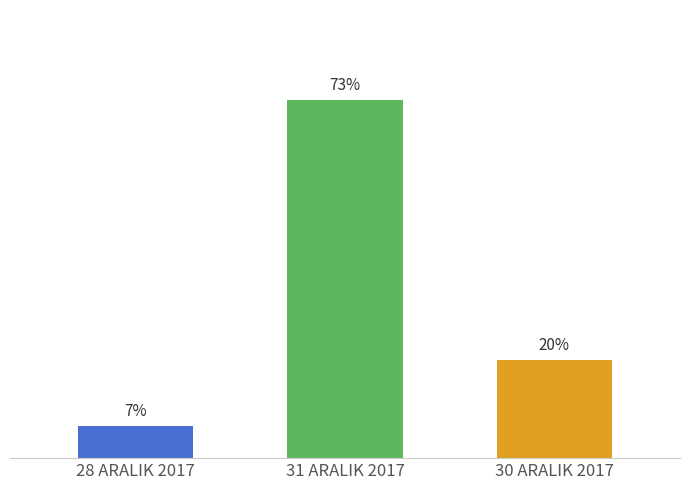

Which has a higher value, 28 ARALIK 2017 or 31 ARALIK 2017?

31 ARALIK 2017